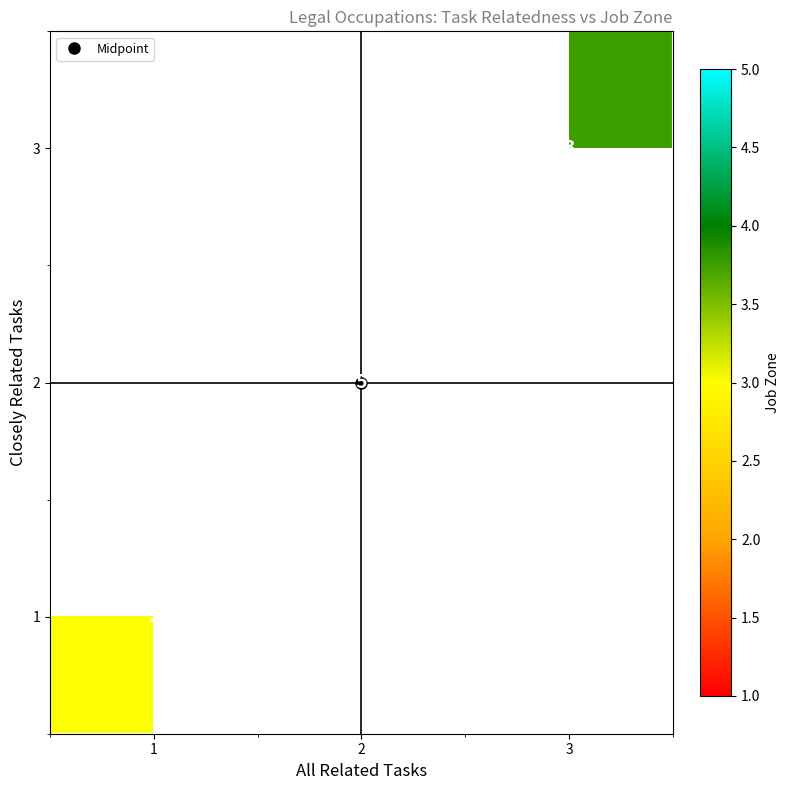

Rank the categories by 2 value from lowest to highest.

1, 2, 3